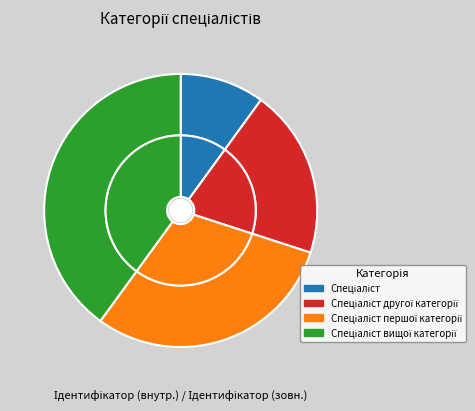

How much of the chart is everything except Спеціаліст?

90.0%